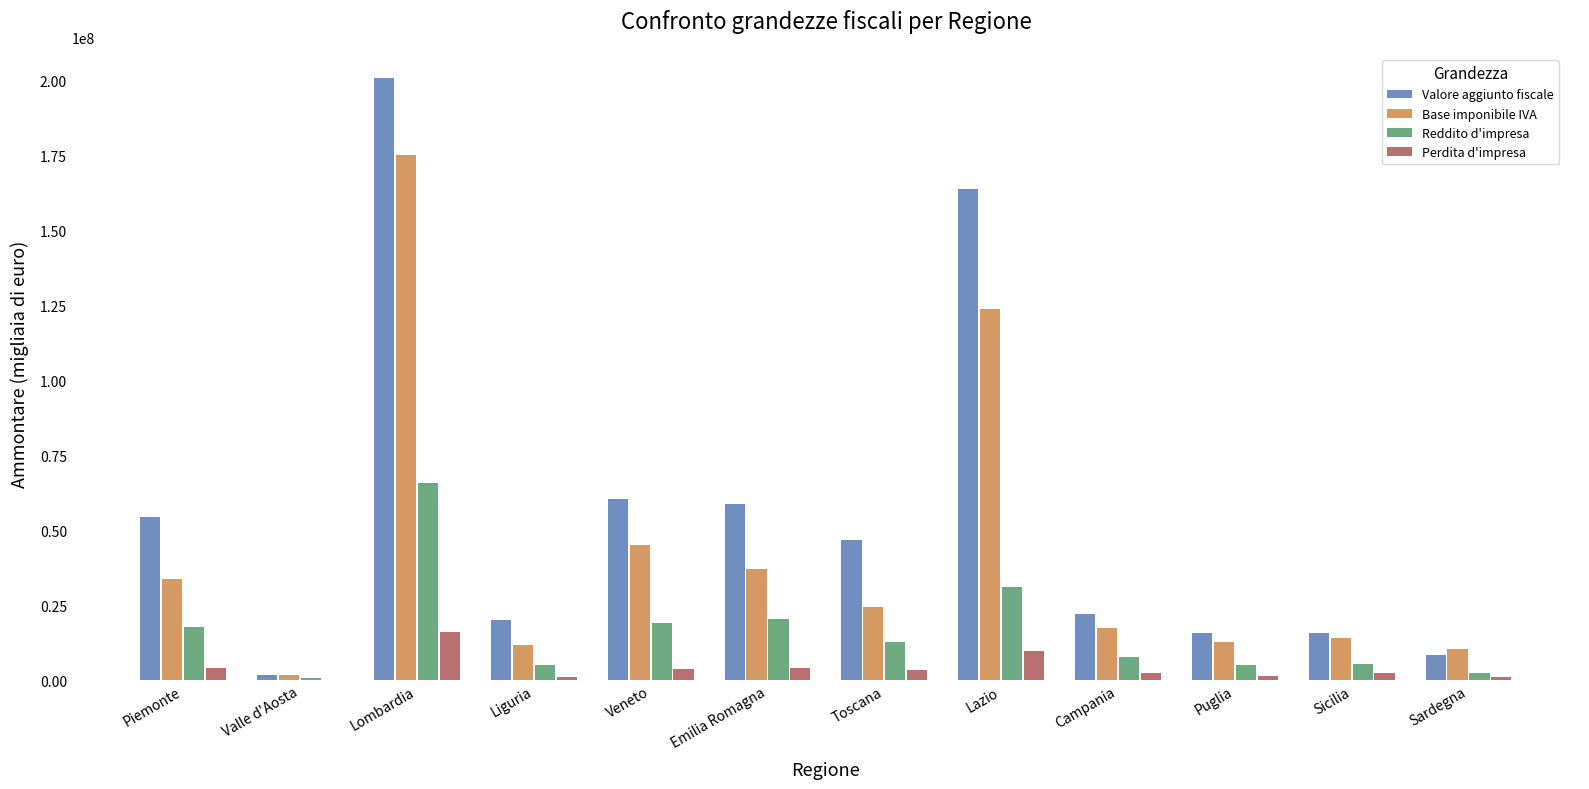

What is the sum of all Perdita d'impresa values?

48844250